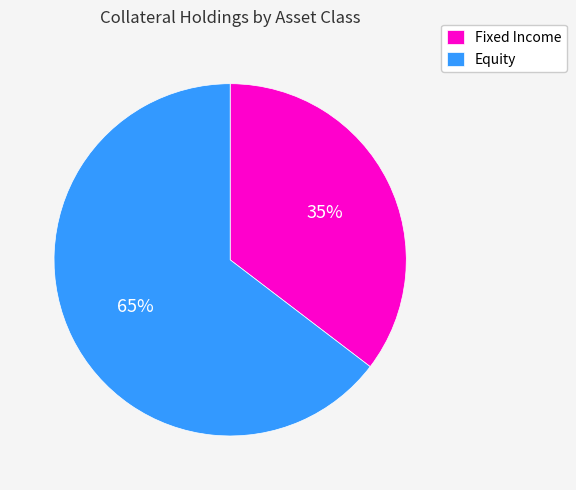

Is Fixed Income the majority of the pie?

No